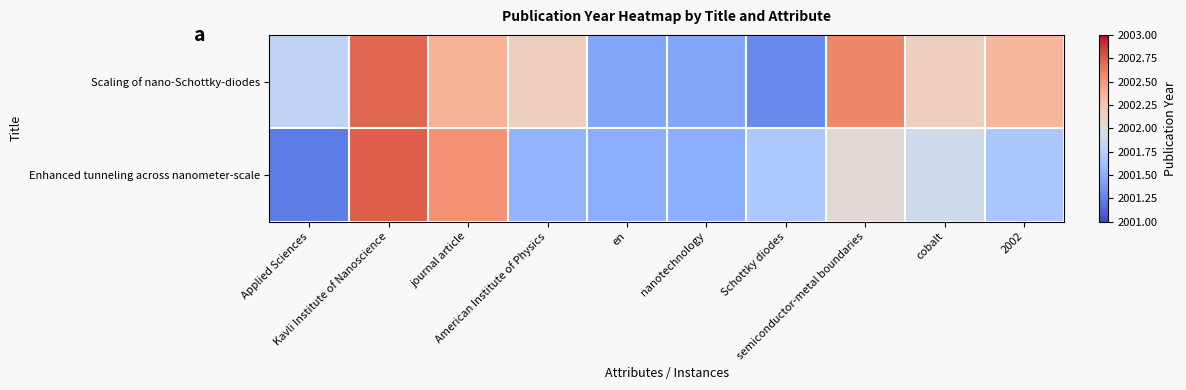

Which series has the largest range (max minus min)?

Enhanced tunneling across nanometer-scale